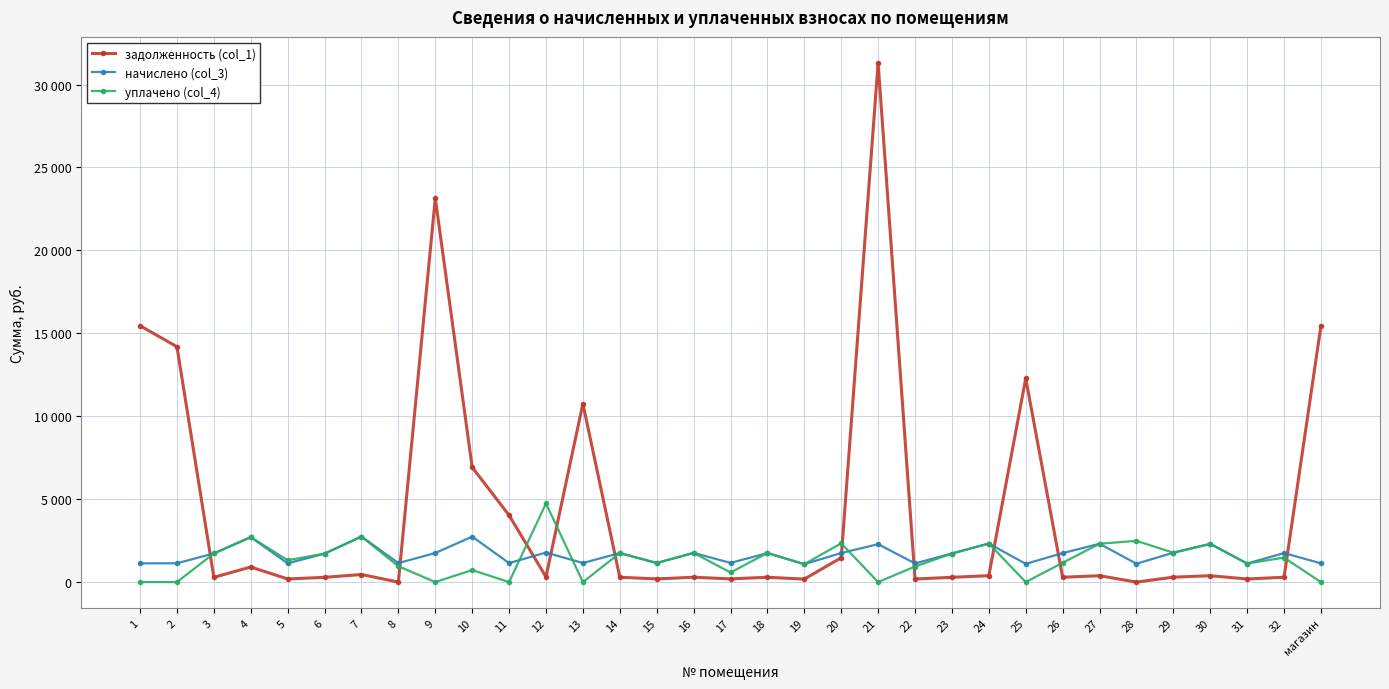

What is the difference between the maximum and minimum values in the уплачено (col_4) series?

4741.7